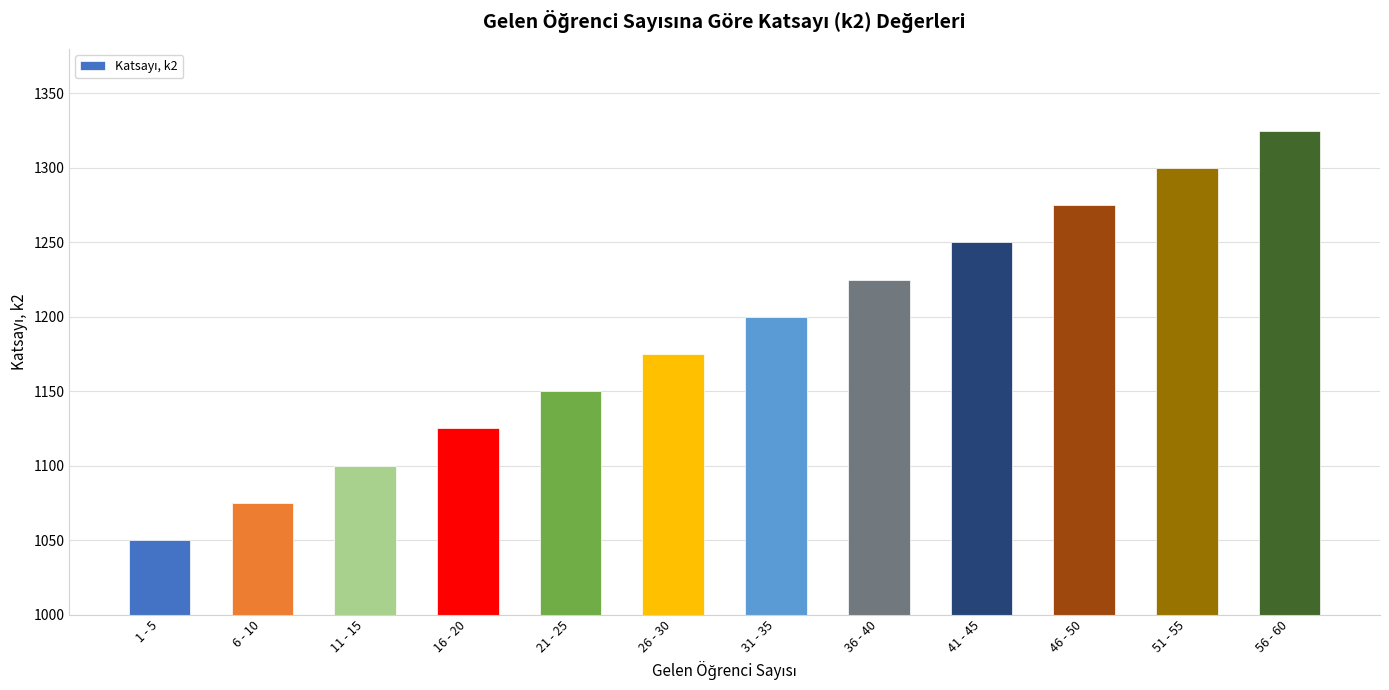

Count the number of categories in the chart.

12